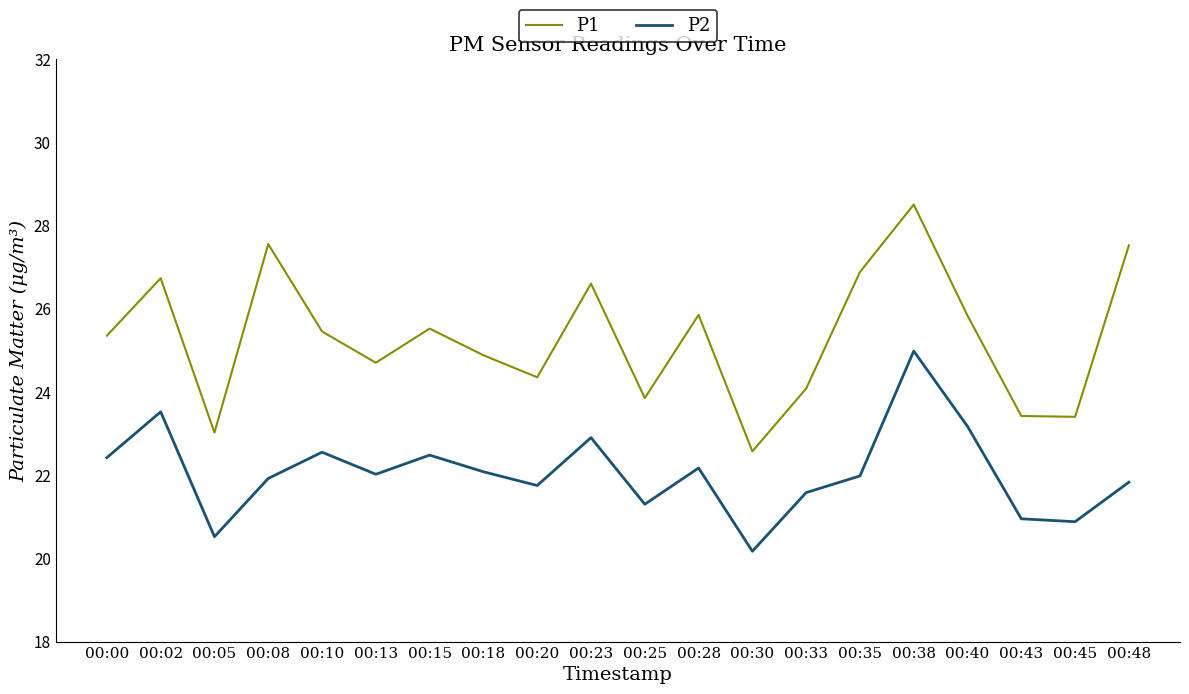

True or false: P1 has a value of 41.7 at 00:40.

False